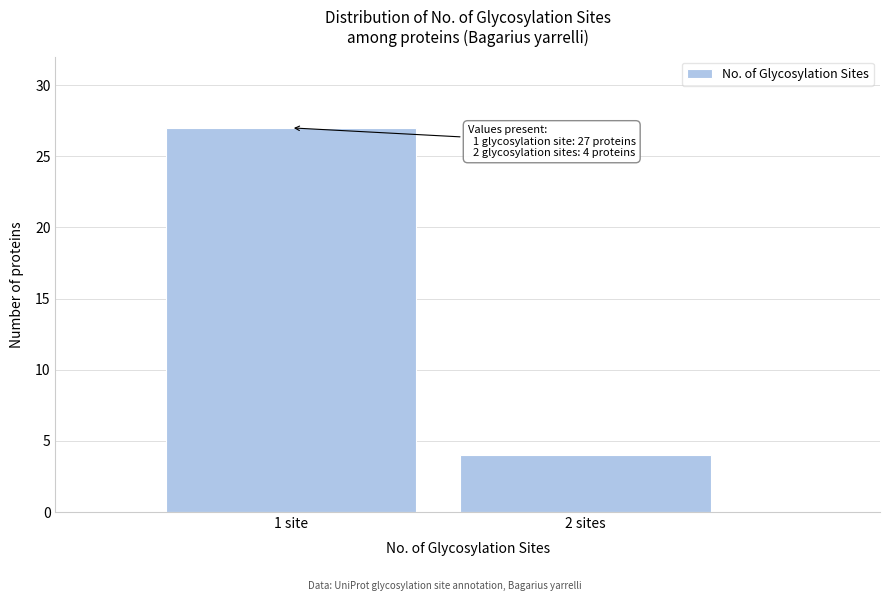

Reading right to left, extract all data points from this chart.

4	27